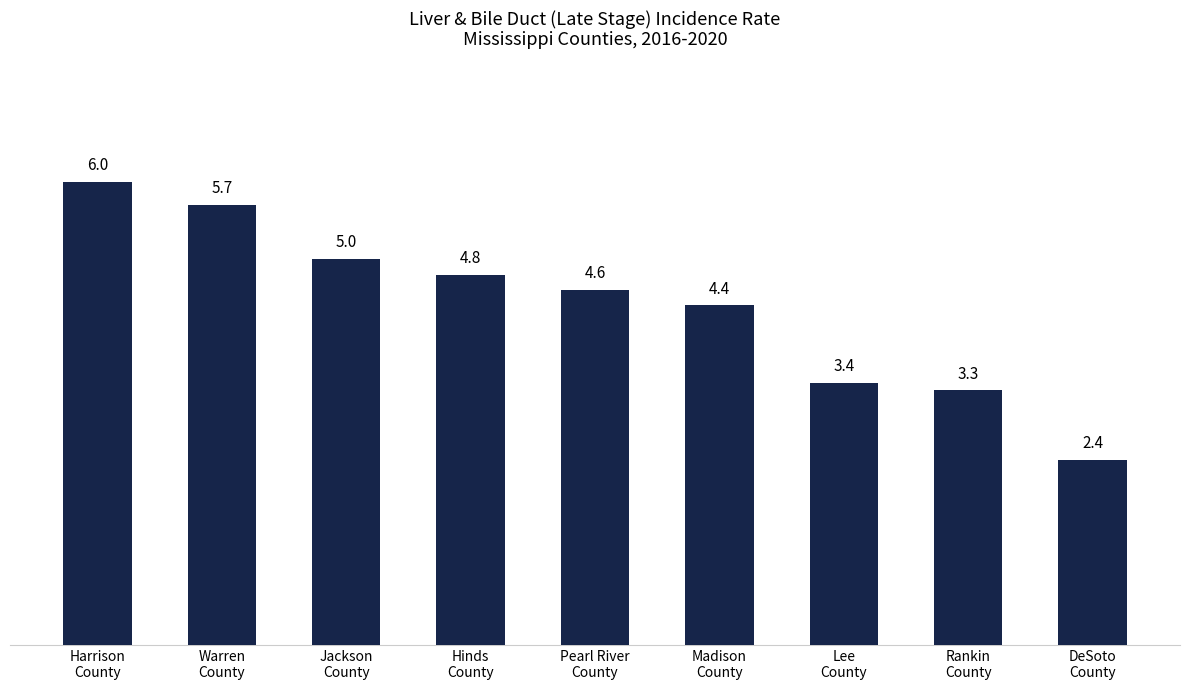

How many bars are there in total?

9